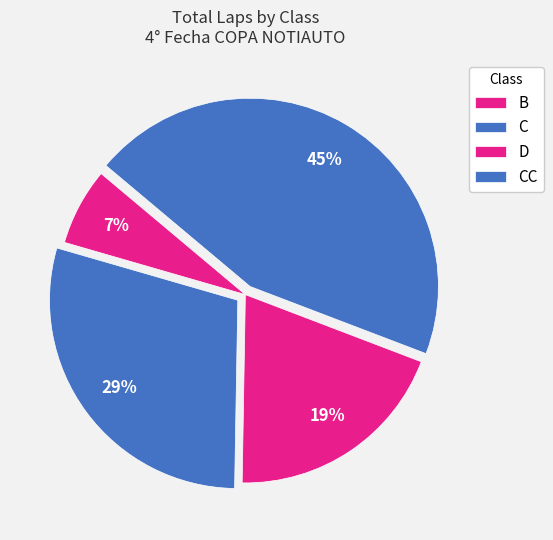

How many segments does this pie chart have?

4